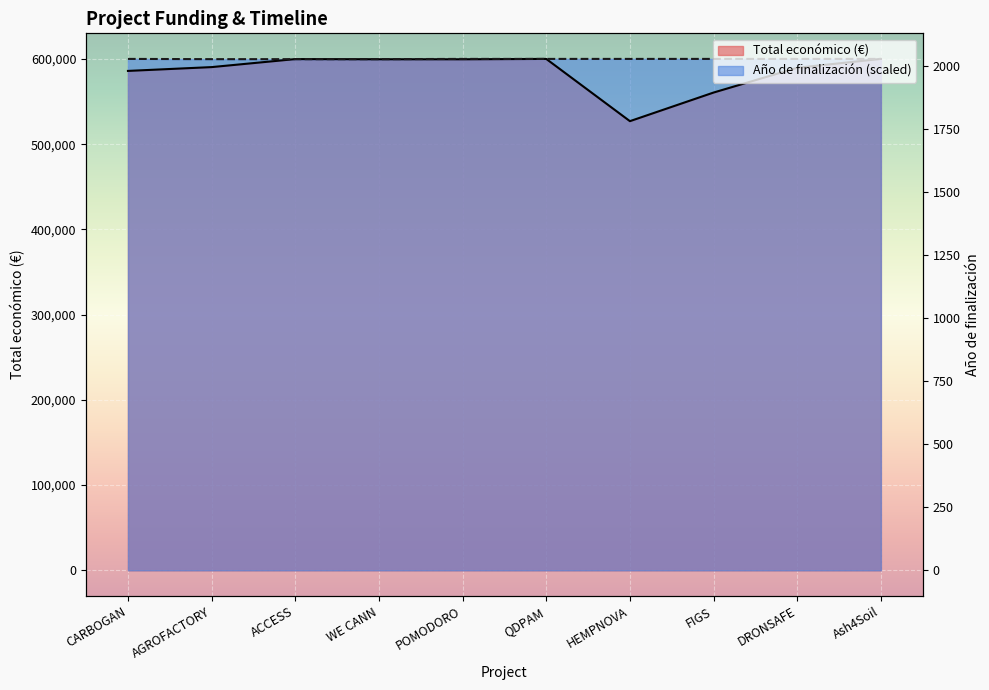

True or false: Año de finalización has a value of 328950.4 at QDPAM.

False